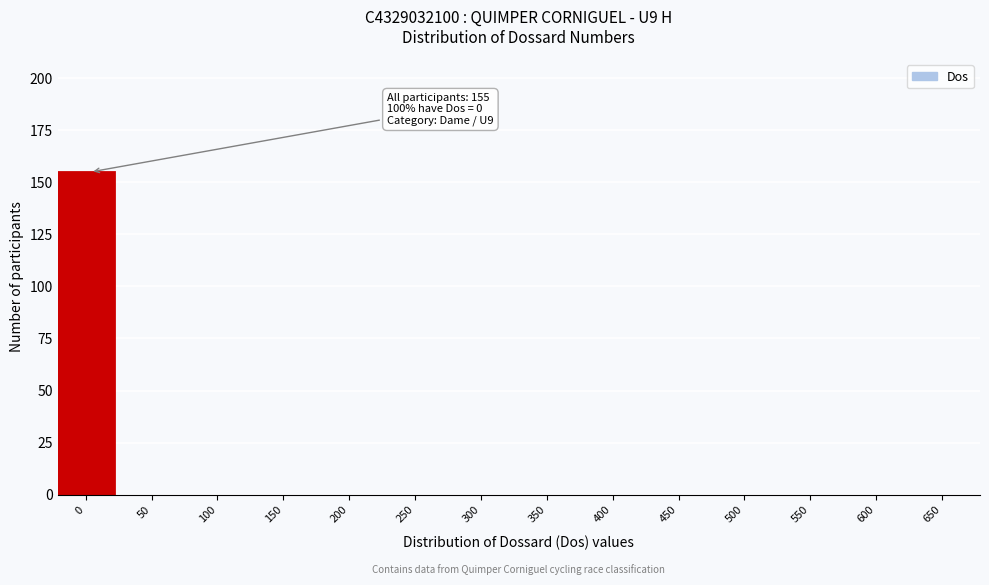

Reading left to right, list all the values displayed in this chart.

0=155	50=0	100=0	150=0	200=0	250=0	300=0	350=0	400=0	450=0	500=0	550=0	600=0	650=0